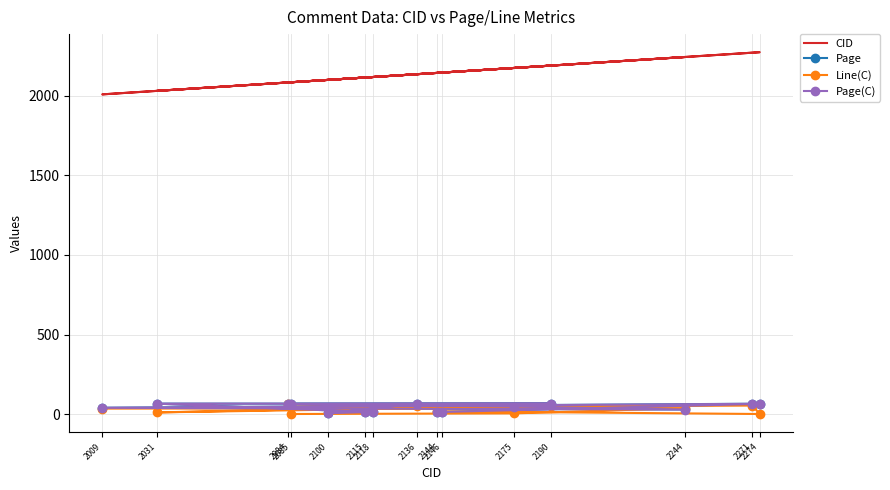

What is the average value of the Page(C) series?

42.1